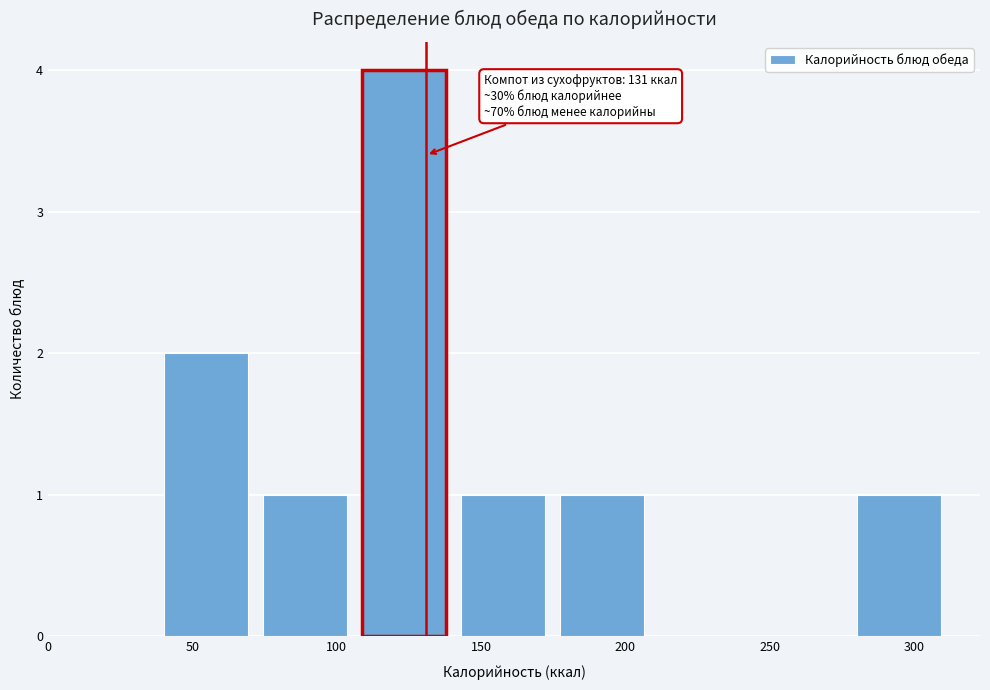

Which range on the x-axis has the tallest bar?

110 to 145